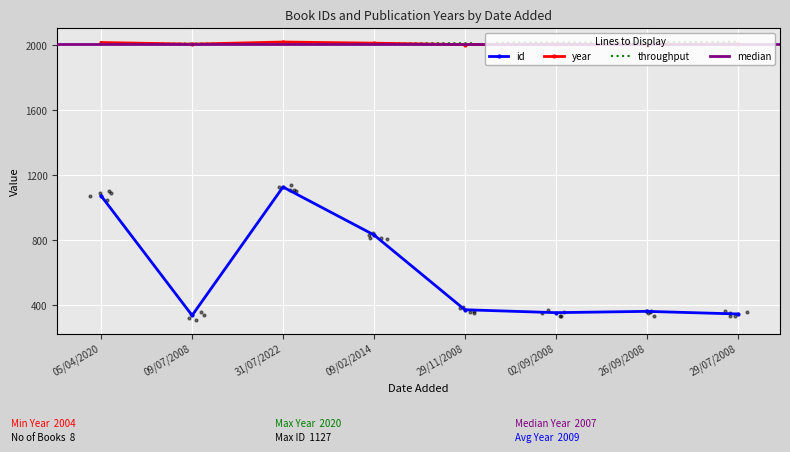

Which series has the largest Y range (max minus min)?

id